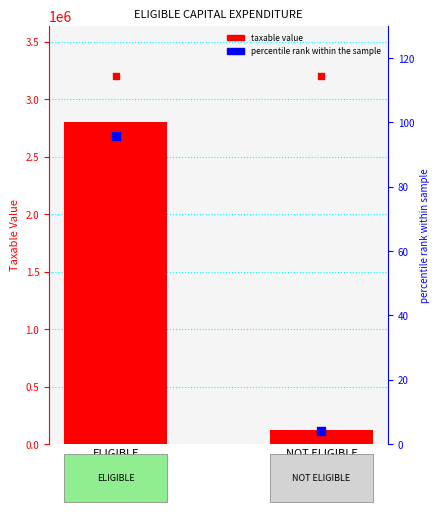

At how many categories does at least one series exceed 577377?

1